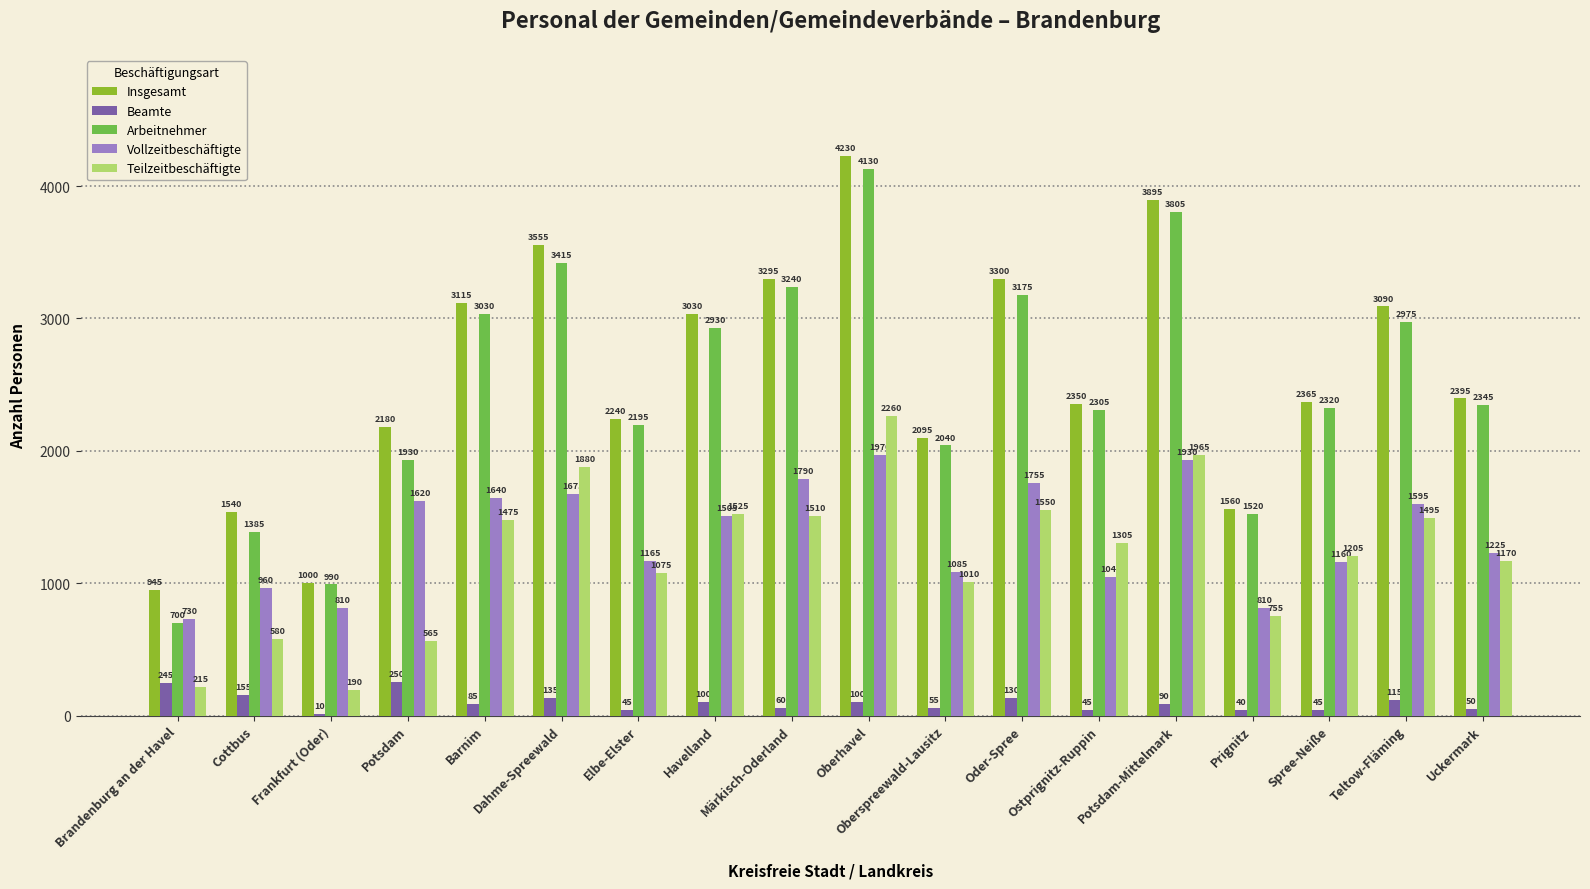

Is the value of Insgesamt at Brandenburg an der Havel greater than the value of Vollzeitbeschäftigte at Märkisch-Oderland?

No